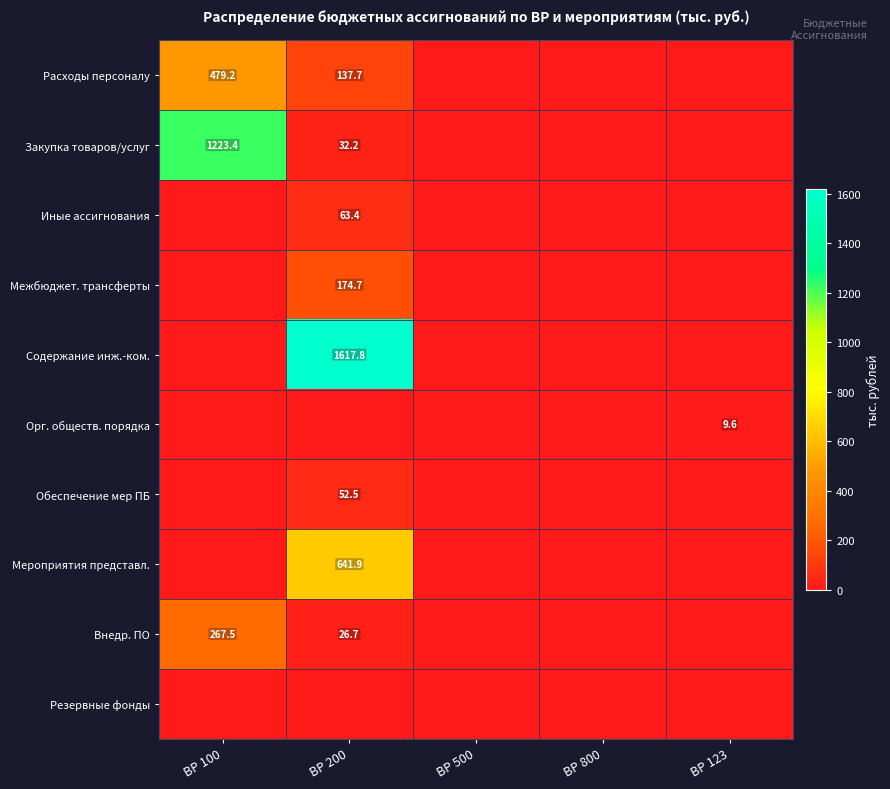

Rank the categories by Закупка товаров/услуг value from highest to lowest.

ВР 100, ВР 200, ВР 500, ВР 800, ВР 123